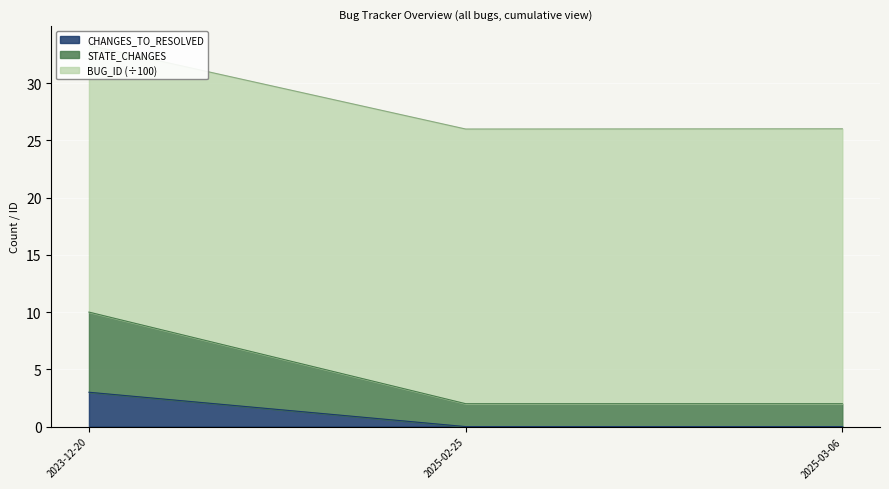

What is the value of the STATE_CHANGES point at the 3rd from the left?

2.0